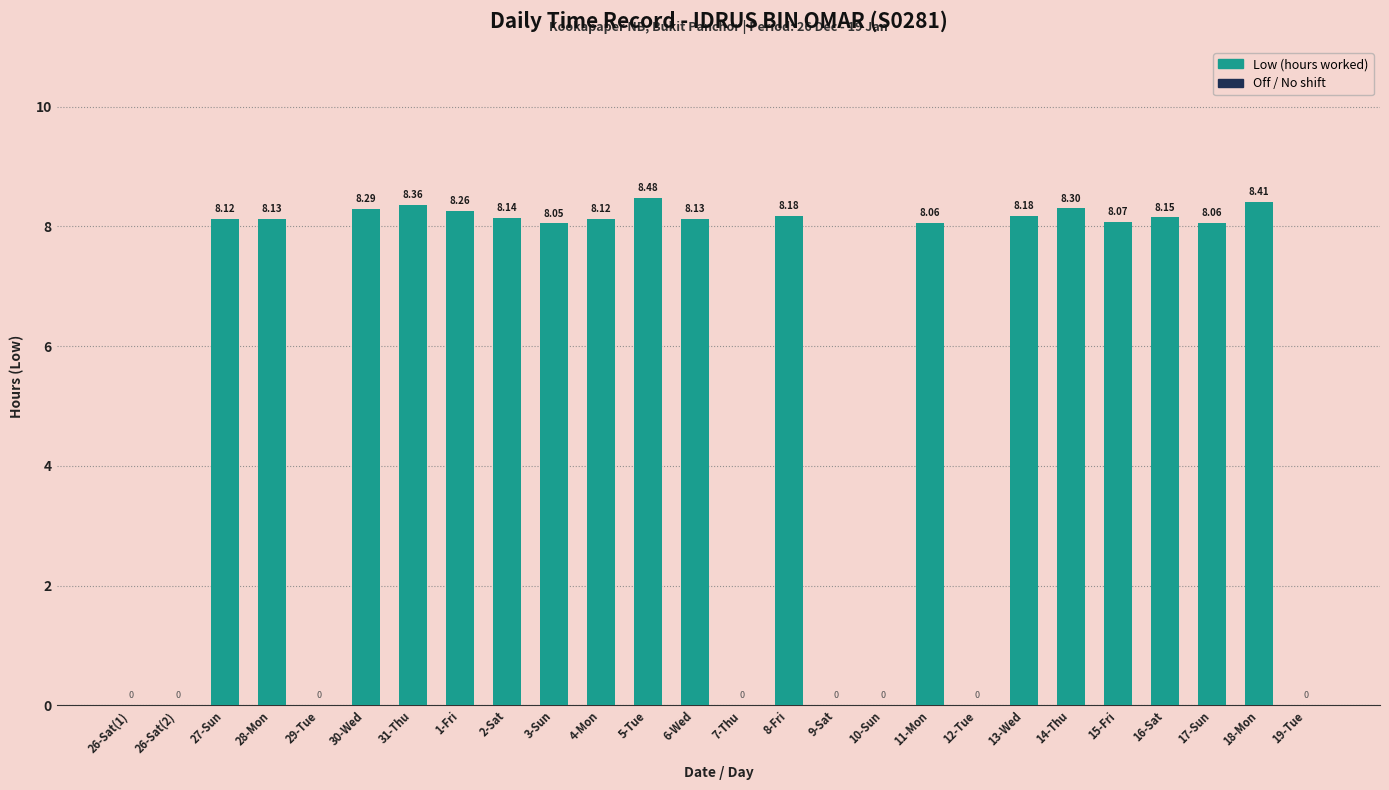

Are the bars grouped side by side (vs. stacked)?

No